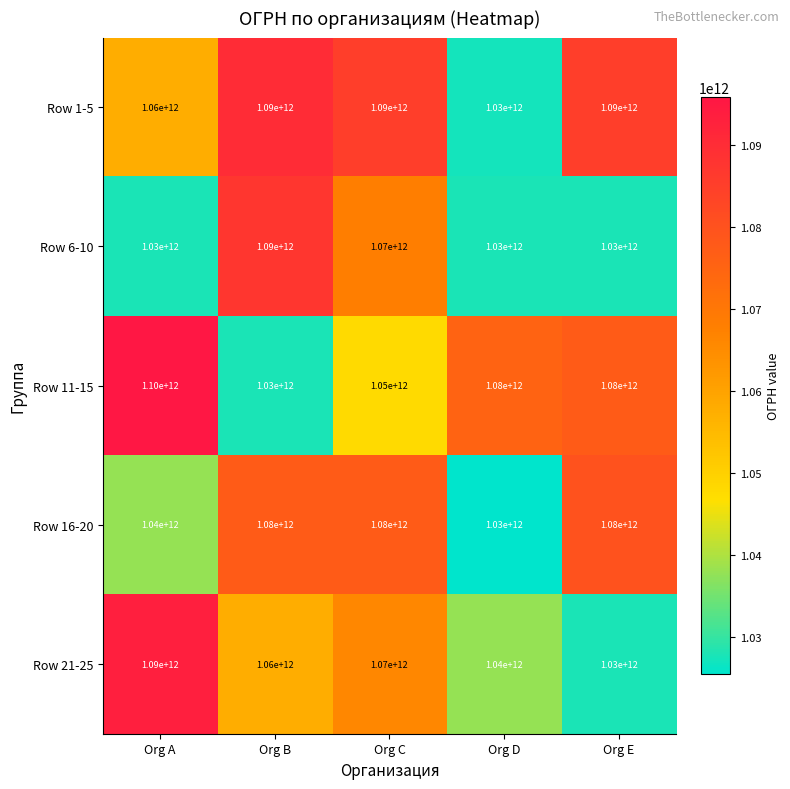

What is the approximate value of Row 16-20 at Org C, to the nearest 10?

1080000000000